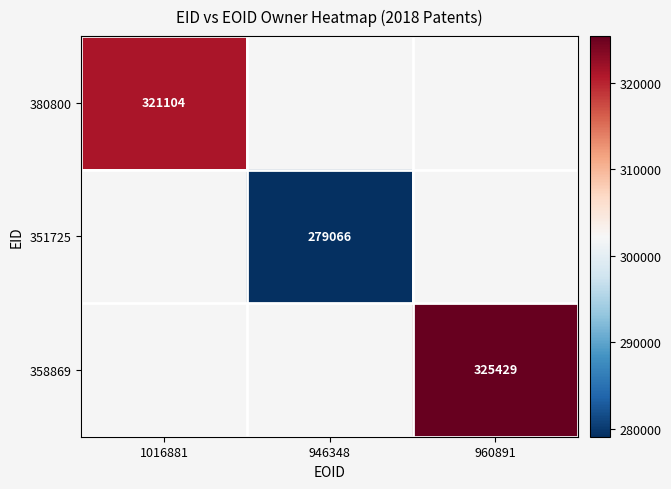

Is it true that 380800 equals 321104 at 1016881?

True